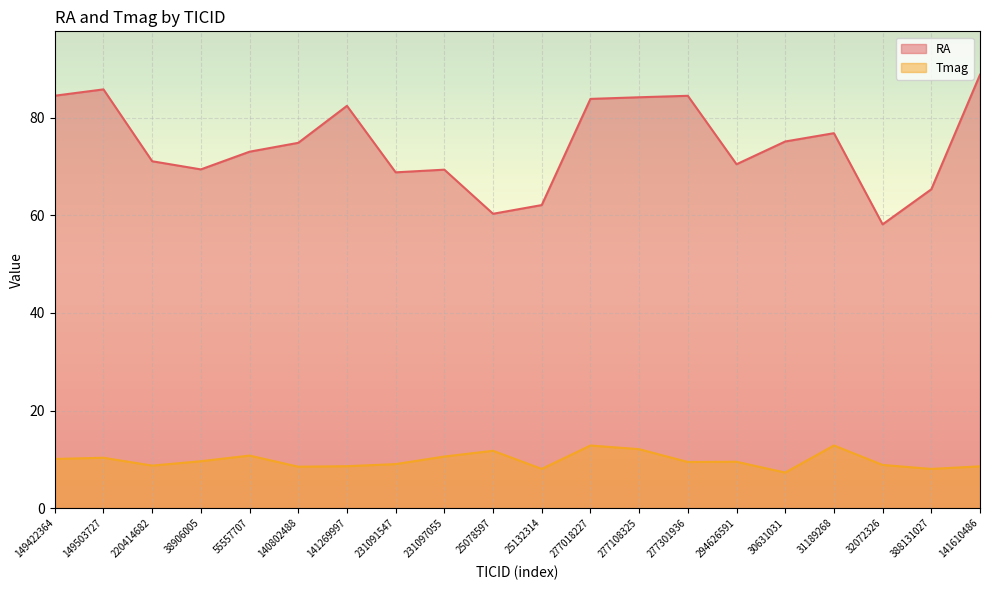

What are all the series names shown in the legend?

RA, Tmag